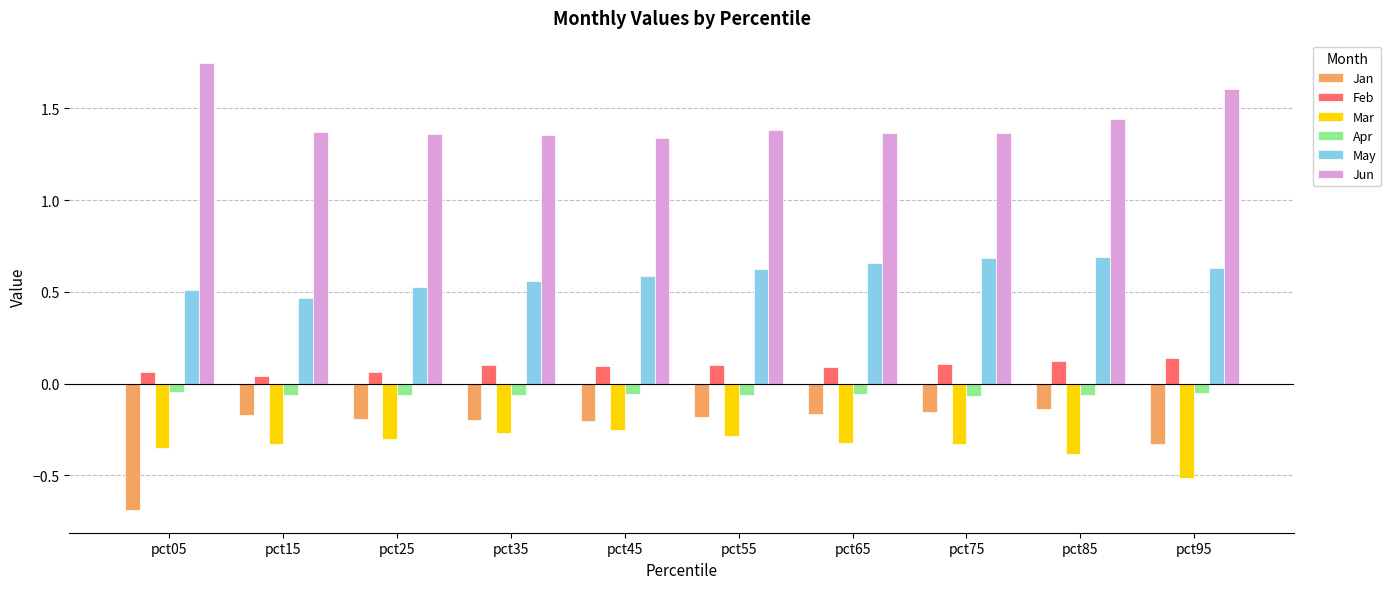

How many Jun values are between 1 and 2?

10